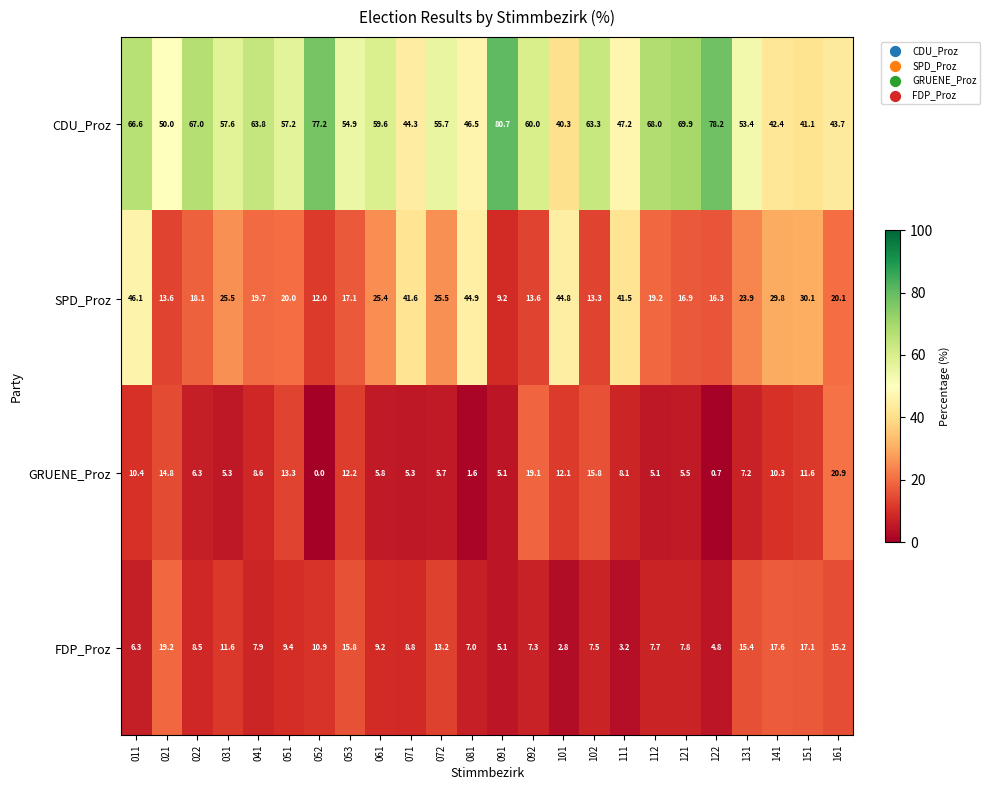

What is the difference between the maximum and minimum values in the CDU_Proz series?

40.4